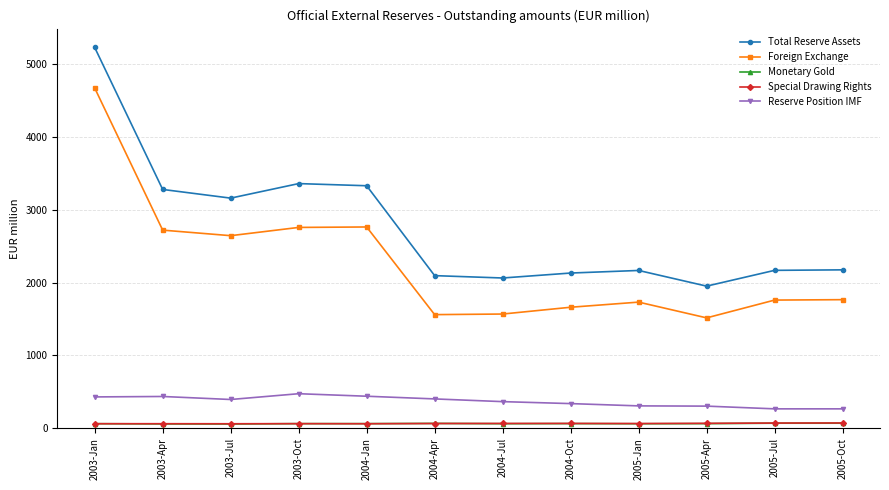

What is the smallest value displayed?

58.3